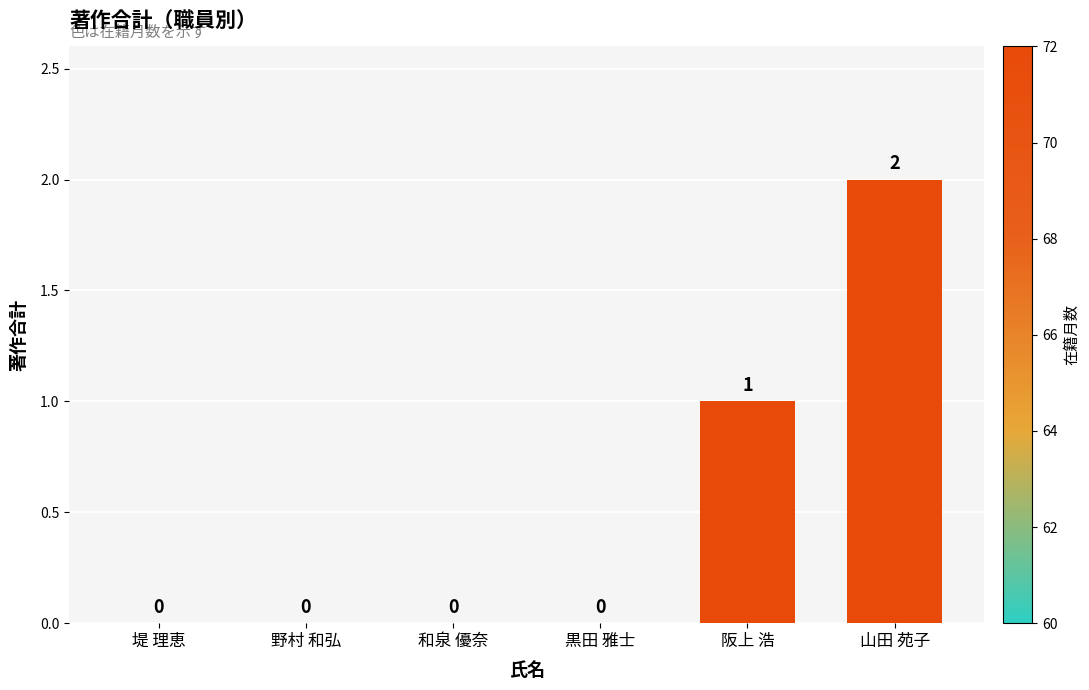

At which category does the chart reach its peak across all series?

山田 苑子